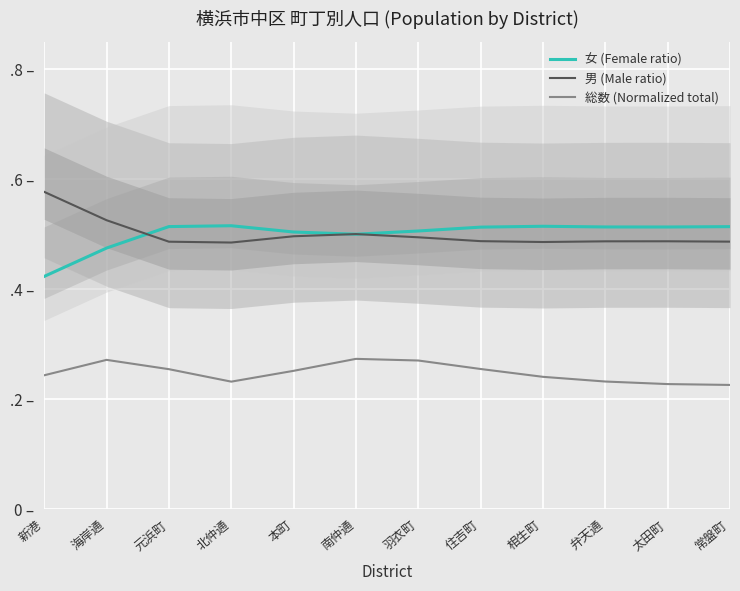

Which category has the highest value in the 男 (Male ratio) series?

新港